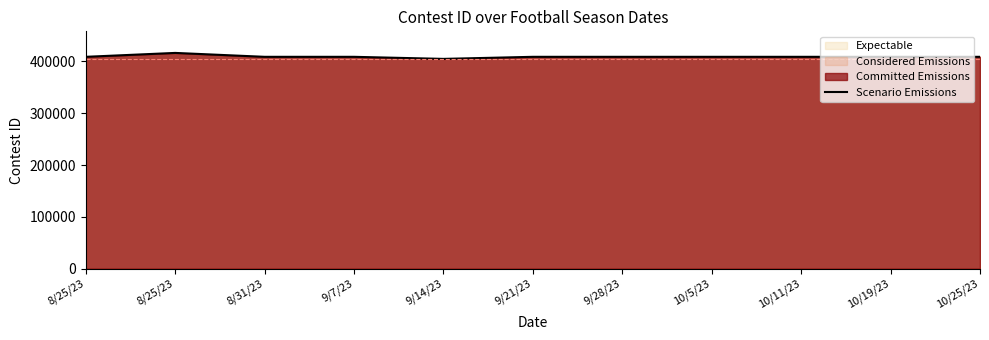

True or false: the data shows 408776 at 10/19/23.

True